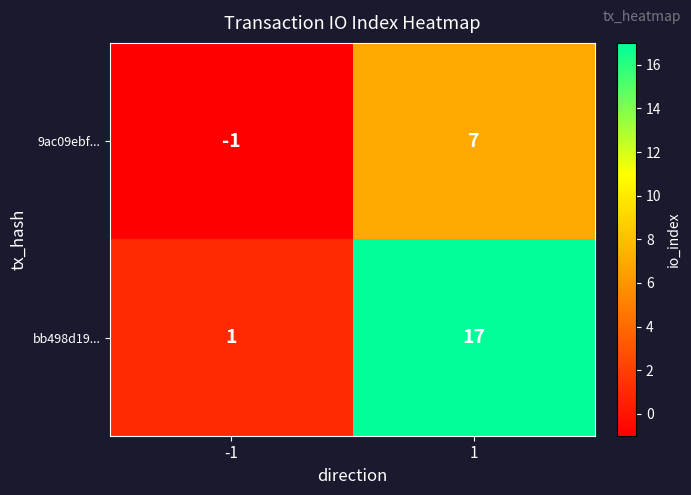

Reading left to right, list all the values displayed in this chart.

9ac09ebf...: -1=-1	1=7
bb498d19...: -1=1	1=17